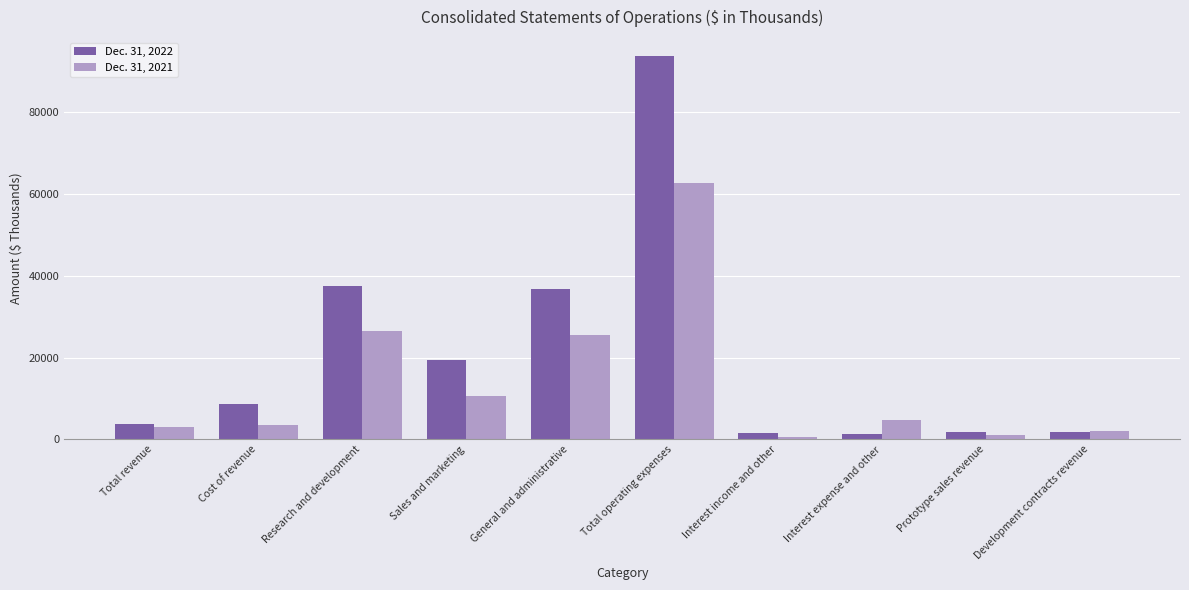

Where is Dec. 31, 2021 nearest to the value 31583?

Research and development